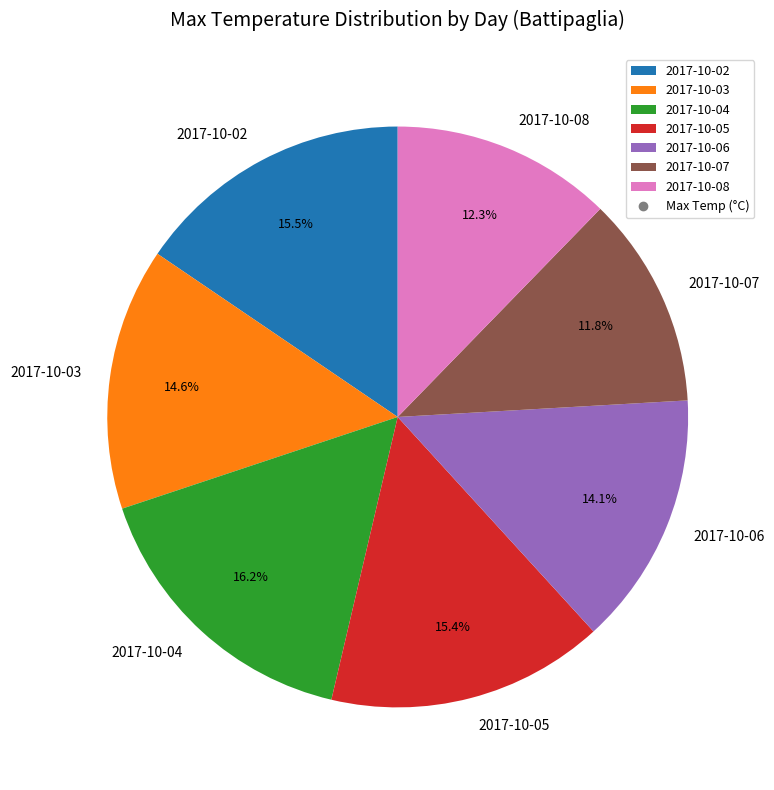

What is the total percentage of 2017-10-03 and 2017-10-04?

30.8%